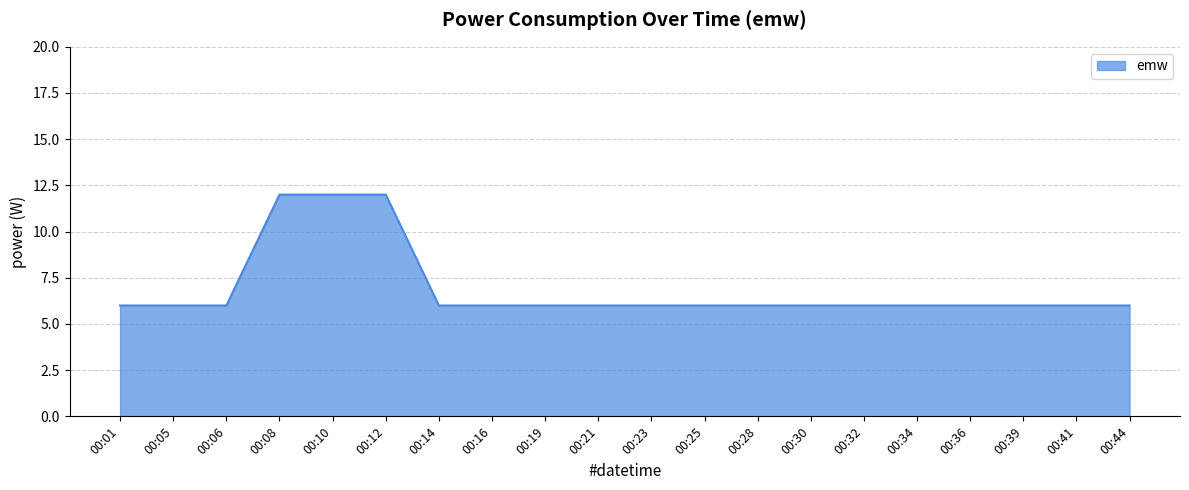

Read the value at 00:01.

6